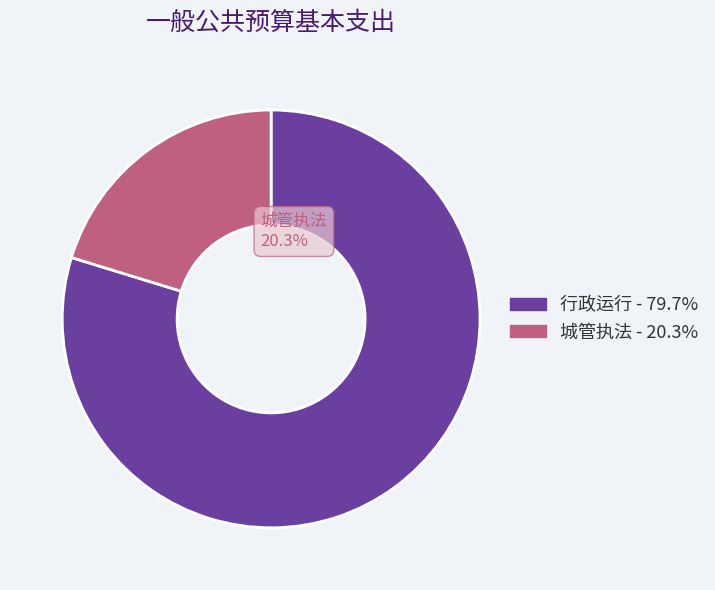

Does any single category account for the majority?

Yes